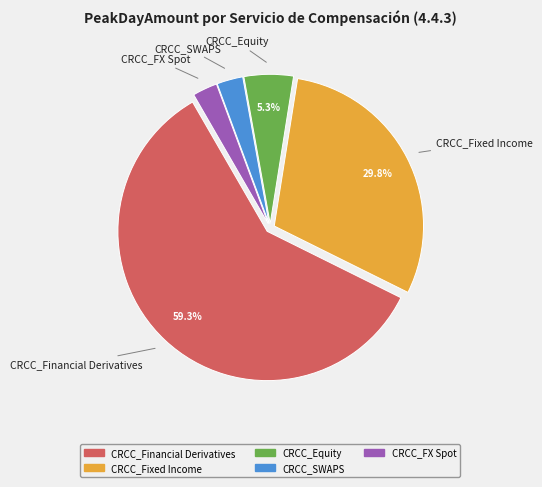

To the nearest percent, what percentage of the pie is CRCC_Fixed Income?

30%